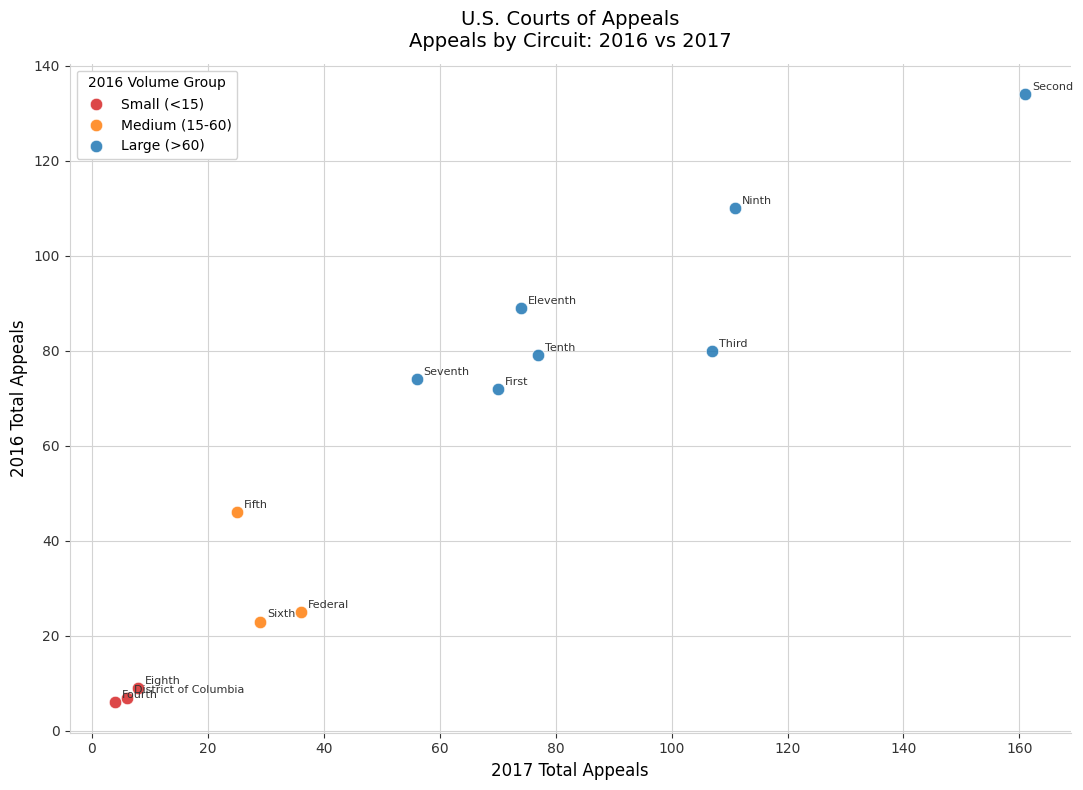

Which series has the largest Y range (max minus min)?

Large (>60)